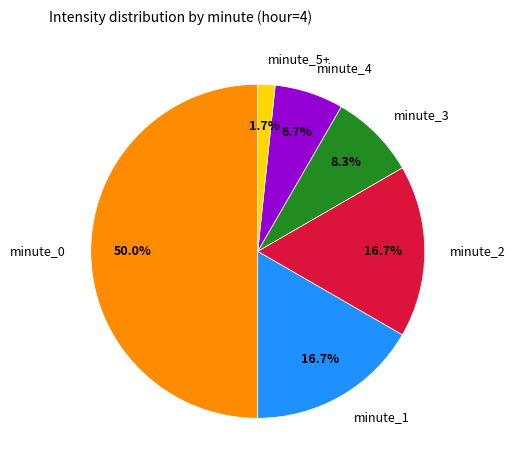

Does any single category account for the majority?

Yes